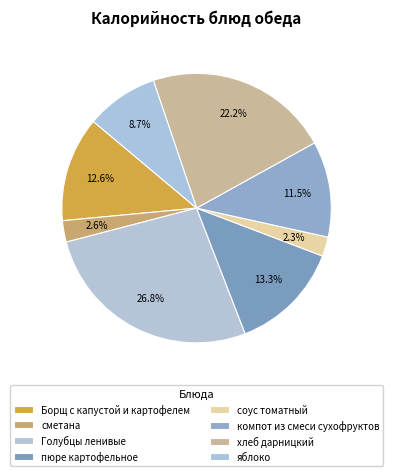

What percentage is the компот из смеси сухофруктов slice, to the nearest percent?

12%